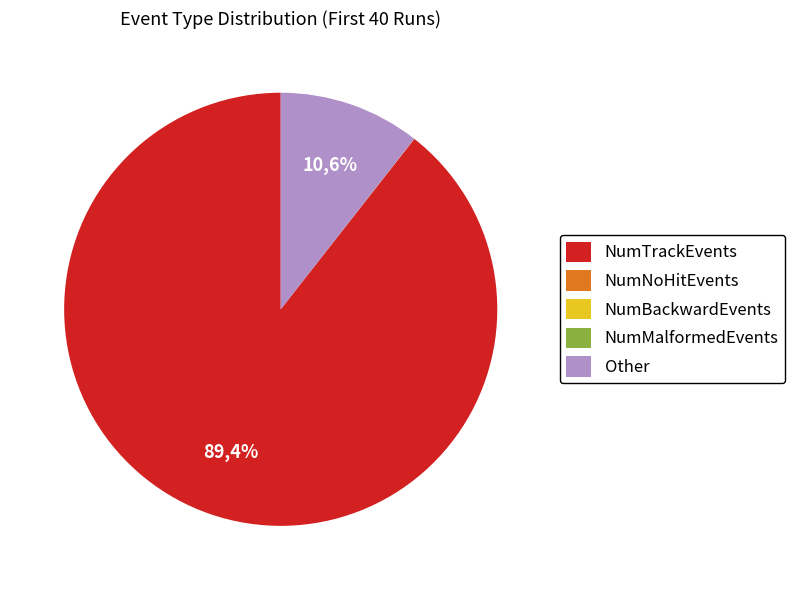

True or false: 23 accounts for 13% of the total.

False